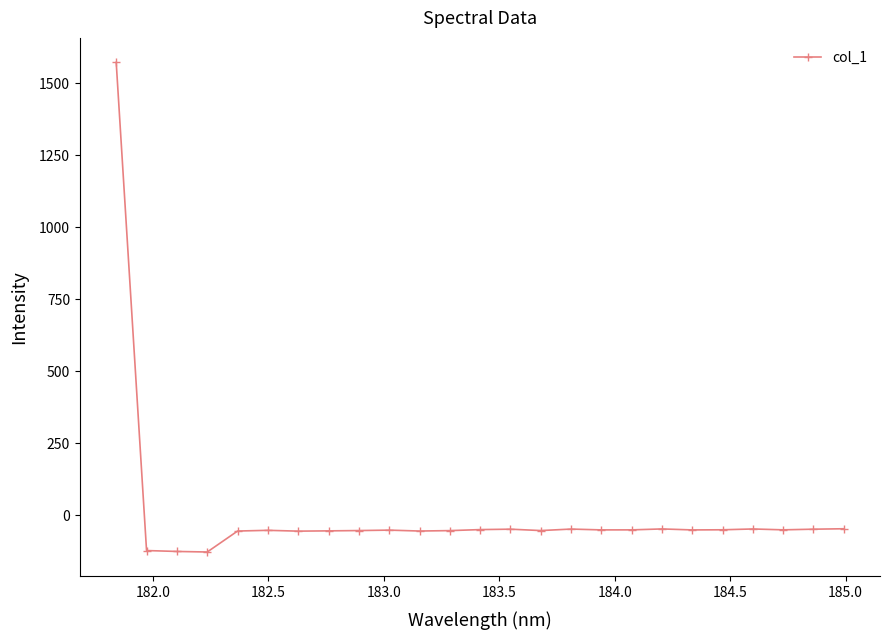

True or false: there are more than 0 points higher than both neighbors.

True